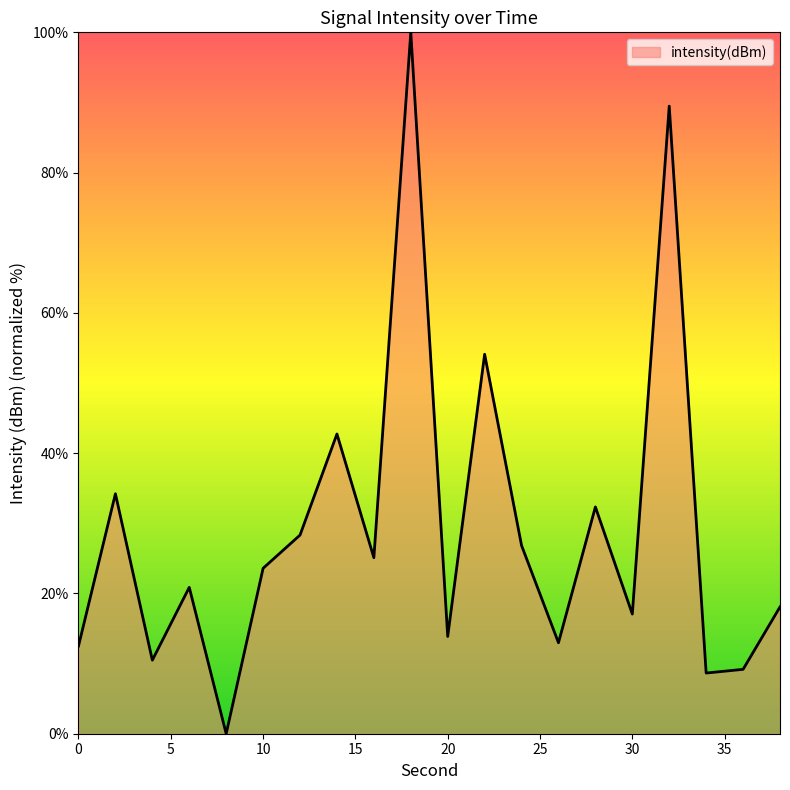

What is the difference between the maximum and minimum values?

100.0